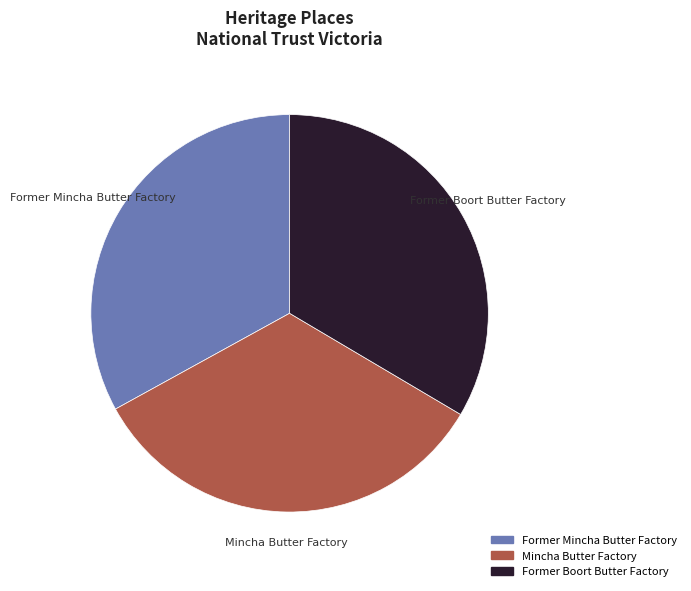

Do Former Boort Butter Factory and Former Mincha Butter Factory together represent more than half of the pie?

Yes